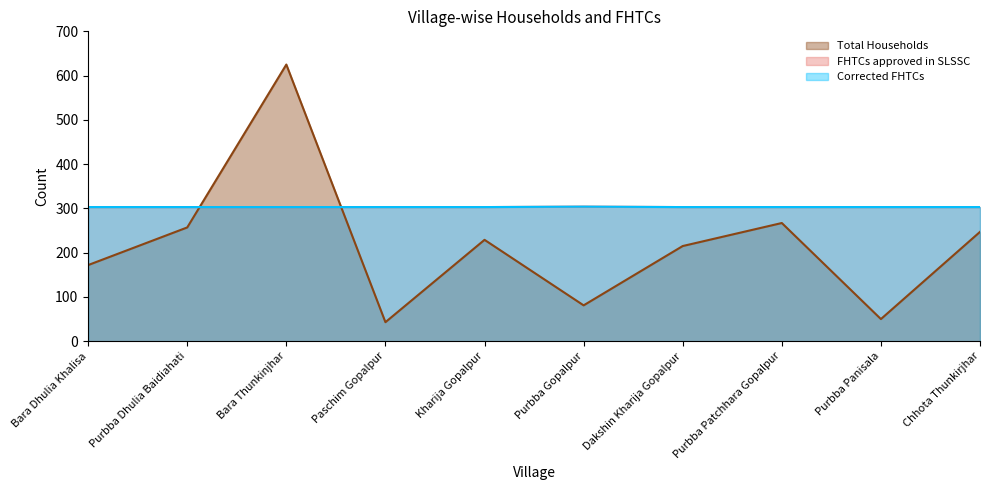

At which category does the chart reach its peak across all series?

Bara Thunkinjhar